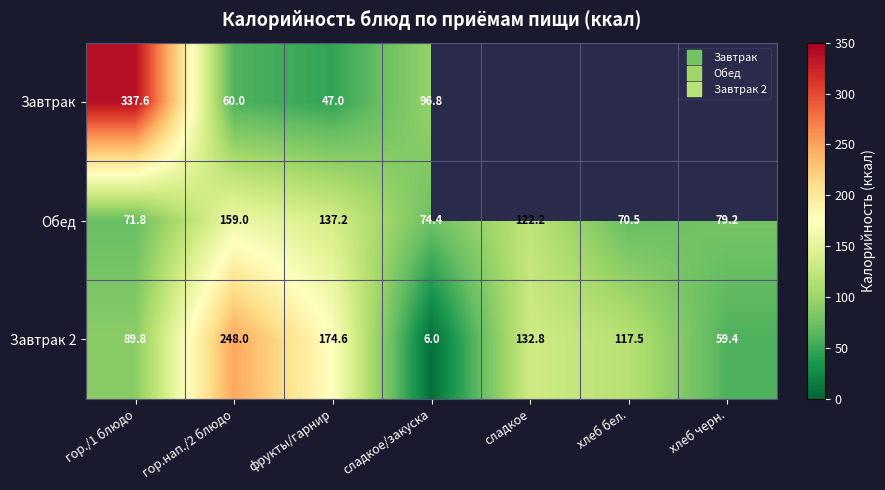

What value does the Завтрак 2 series have at сладкое?

132.8